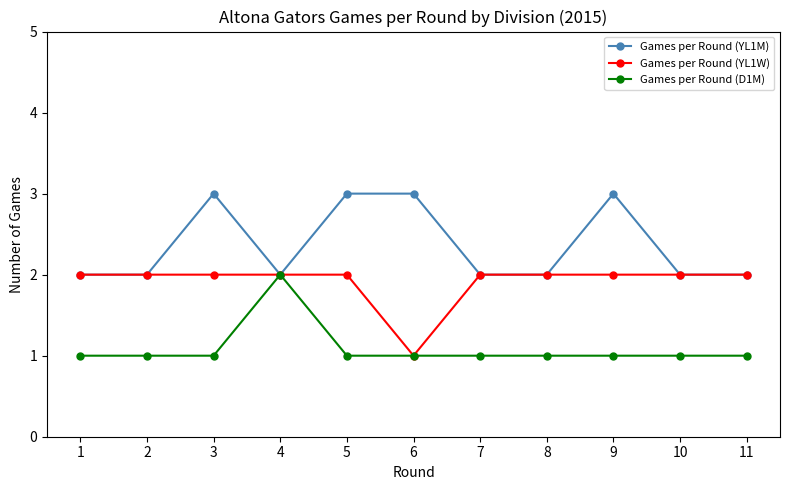

List the series in order of their overall mean, highest first.

Games per Round (YL1M), Games per Round (YL1W), Games per Round (D1M)